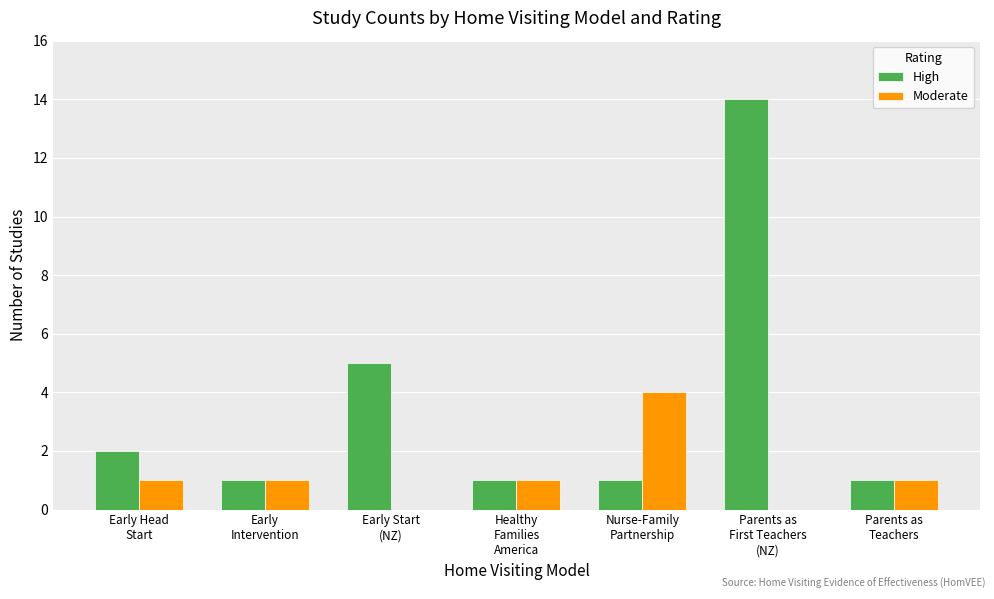

How many data points does each series have?

7